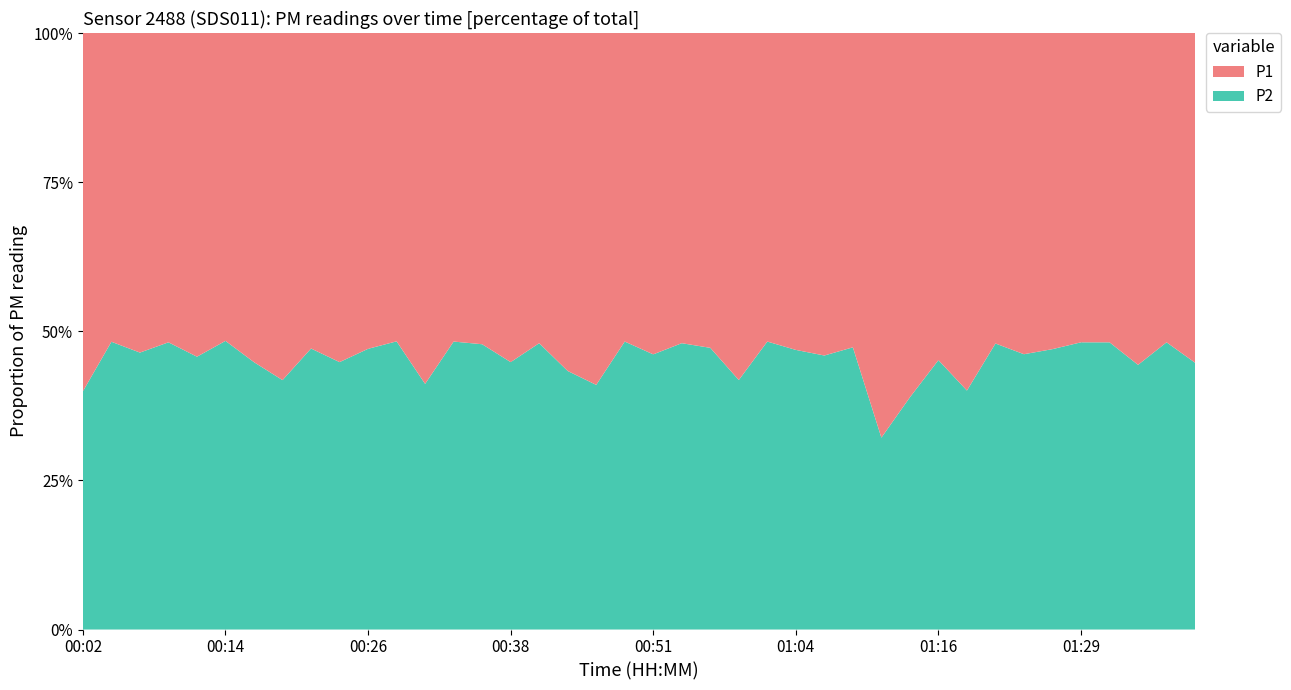

Reading right to left, list all the values displayed in this chart.

P2: 1.4	1.3	1.3	1.3	1.3	1.6	1.2	1.2	1.3	1.4	1.5	1.5	1.2	1.3	1.5	1.4	1.1	1.7	1.2	1.4	1.4	1.3	1.4	1.2	1.3	1.1	1.4	1.4	1.4	1.6	1.3	1.6	1.2	1.6	1.5	1.8	1.3	1.3	1.4	1.3
P1: 1.7	1.4	1.6	1.4	1.4	1.8	1.4	1.3	1.9	1.7	2.4	3.1	1.4	1.5	1.7	1.5	1.5	1.9	1.3	1.6	1.5	1.9	1.8	1.3	1.6	1.2	1.5	2.0	1.5	1.8	1.6	1.8	1.7	2.0	1.6	2.1	1.4	1.5	1.5	2.0